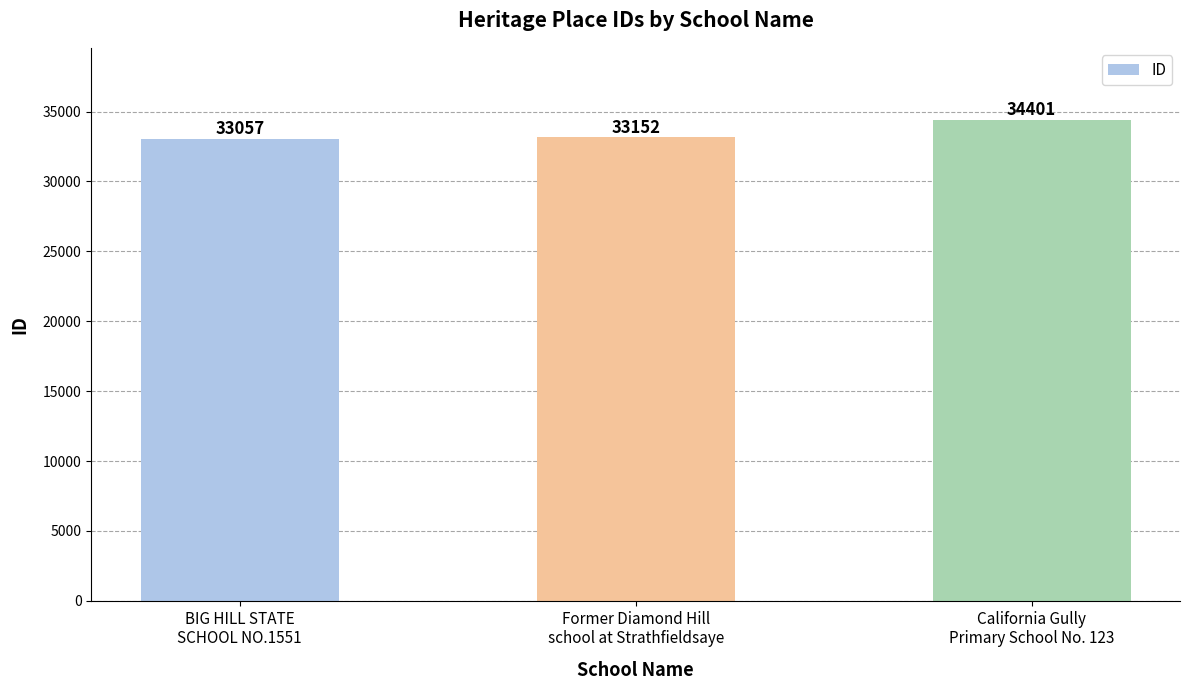

How many bars are there in total?

3